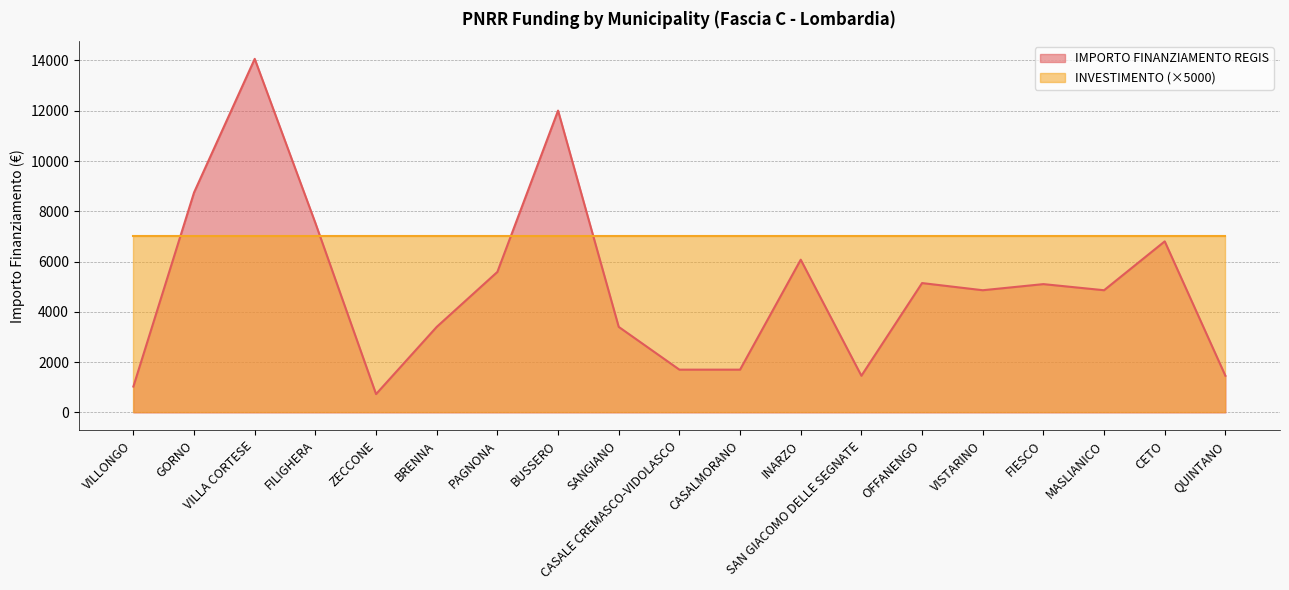

At which category does the chart reach its minimum across all series?

ZECCONE